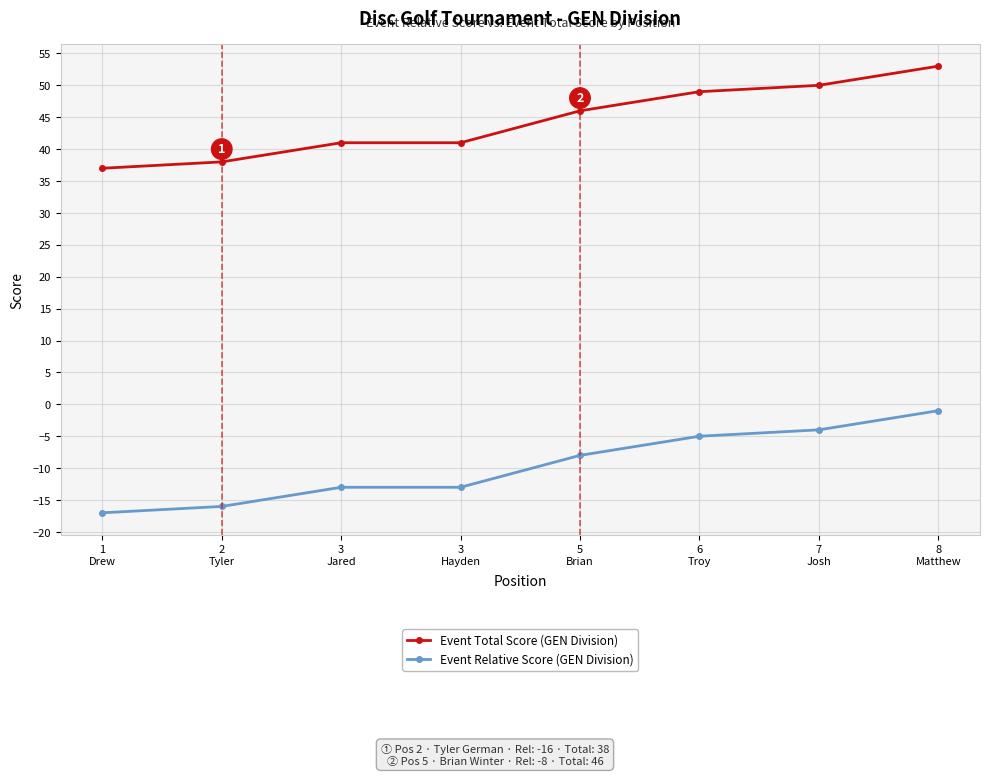

Reading left to right, extract all data points from this chart.

Event Total Score (GEN Division): 1
Drew=37	2
Tyler=38	3
Jared=41	3
Hayden=41	5
Brian=46	6
Troy=49	7
Josh=50	8
Matthew=53
Event Relative Score (GEN Division): 1
Drew=-17	2
Tyler=-16	3
Jared=-13	3
Hayden=-13	5
Brian=-8	6
Troy=-5	7
Josh=-4	8
Matthew=-1